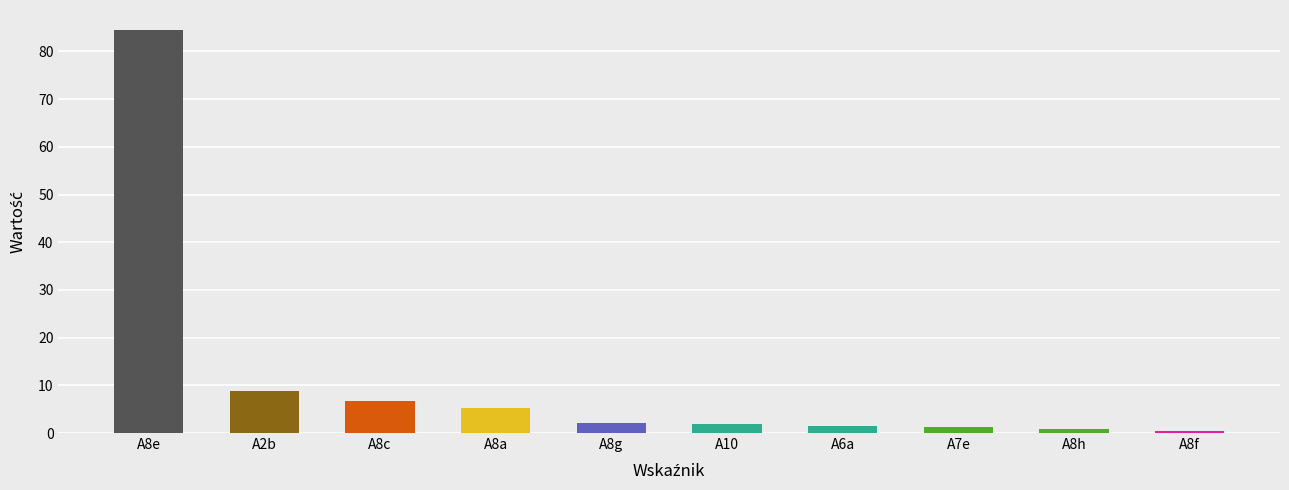

What is the difference between the maximum and minimum values?

84.0